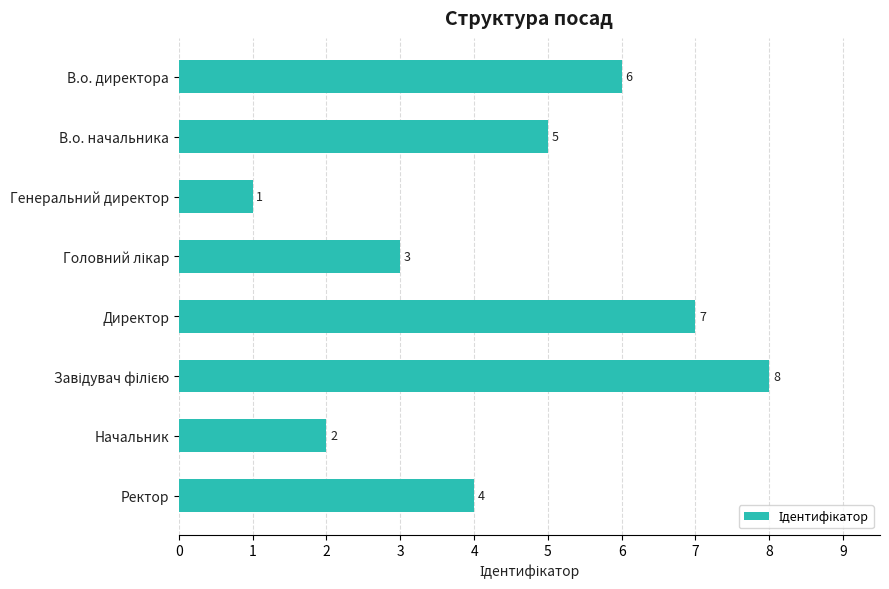

At which category does the chart reach its minimum across all series?

Генеральний директор